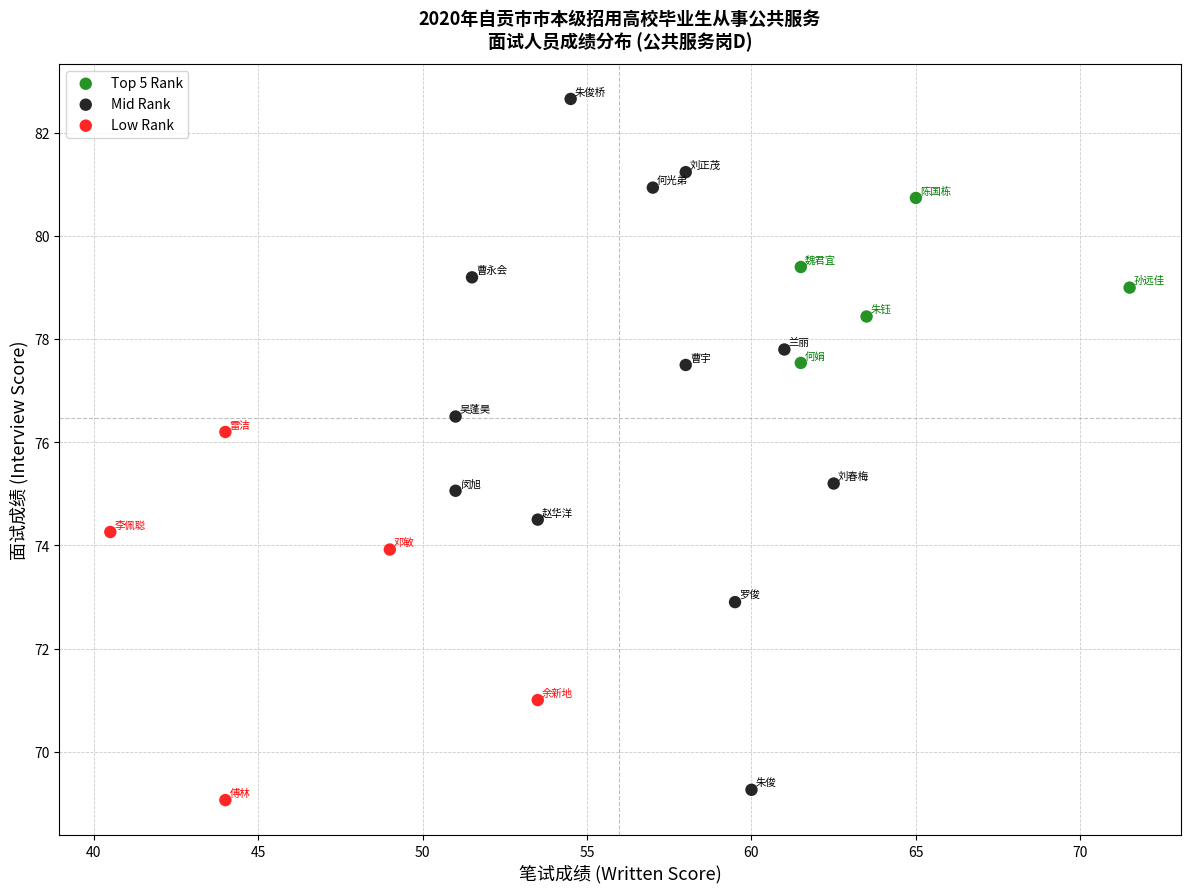

What are all the series names shown in the legend?

Top 5 Rank, Mid Rank, Low Rank